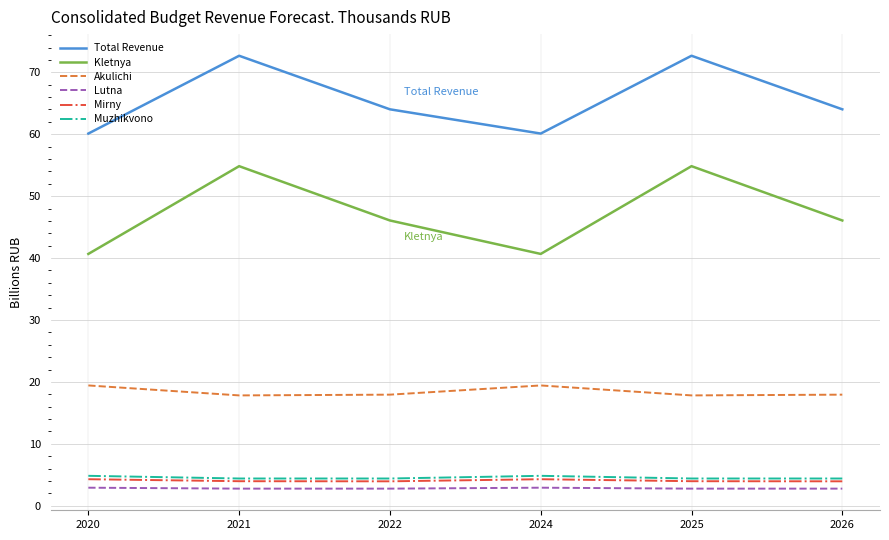

What is the difference between the Total Revenue values at 2022 and 2024?

3.9